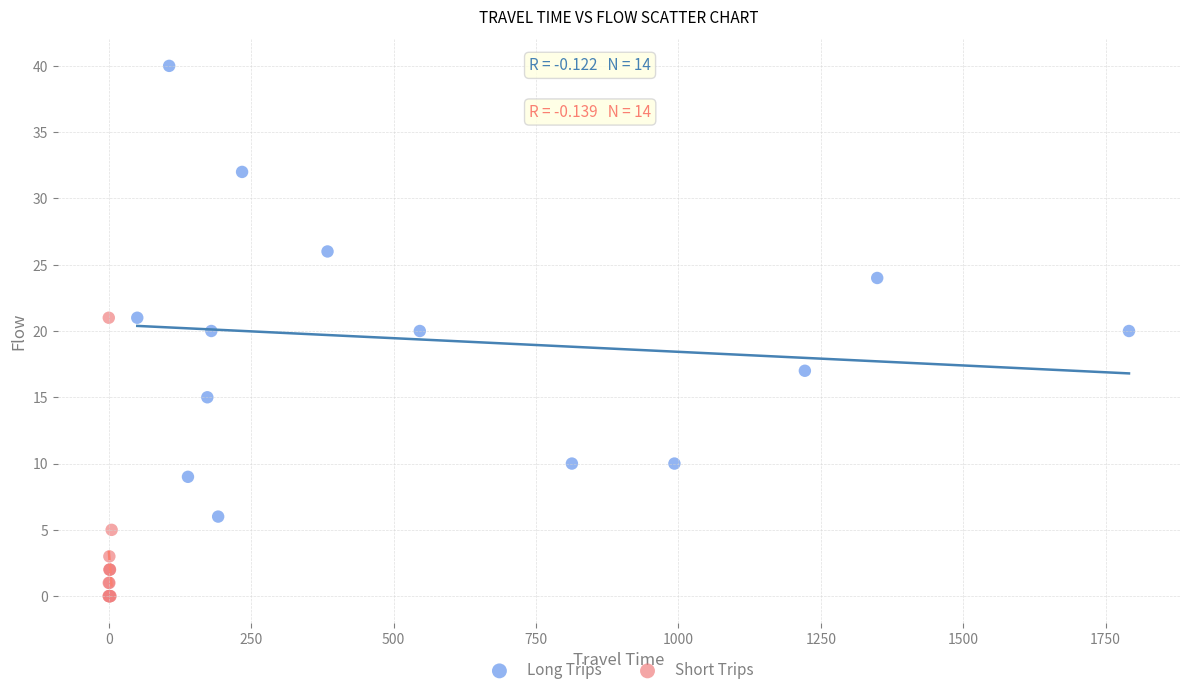

Which series has the widest spread of Y values?

Long Trips